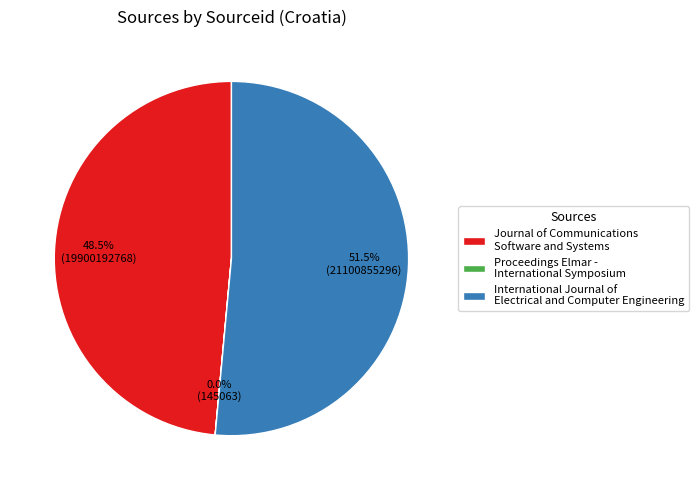

What percentage is NOT represented by International Journal of Electrical and Computer Engineering?

48.5%